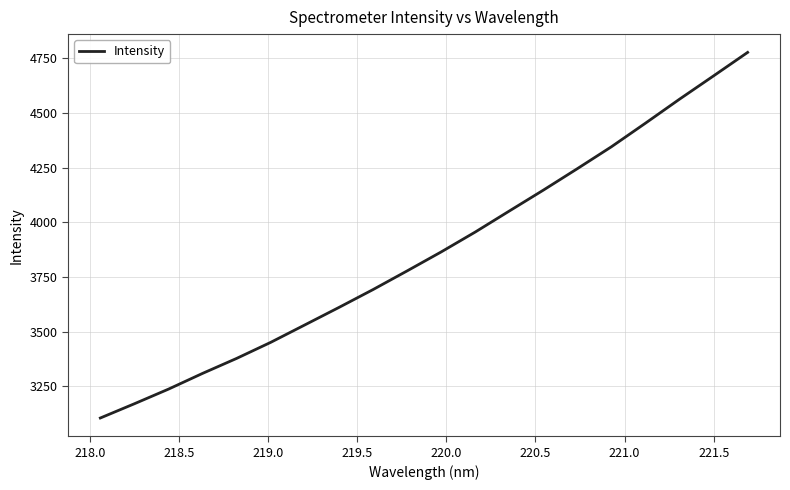

What is the smallest value displayed?

3105.7